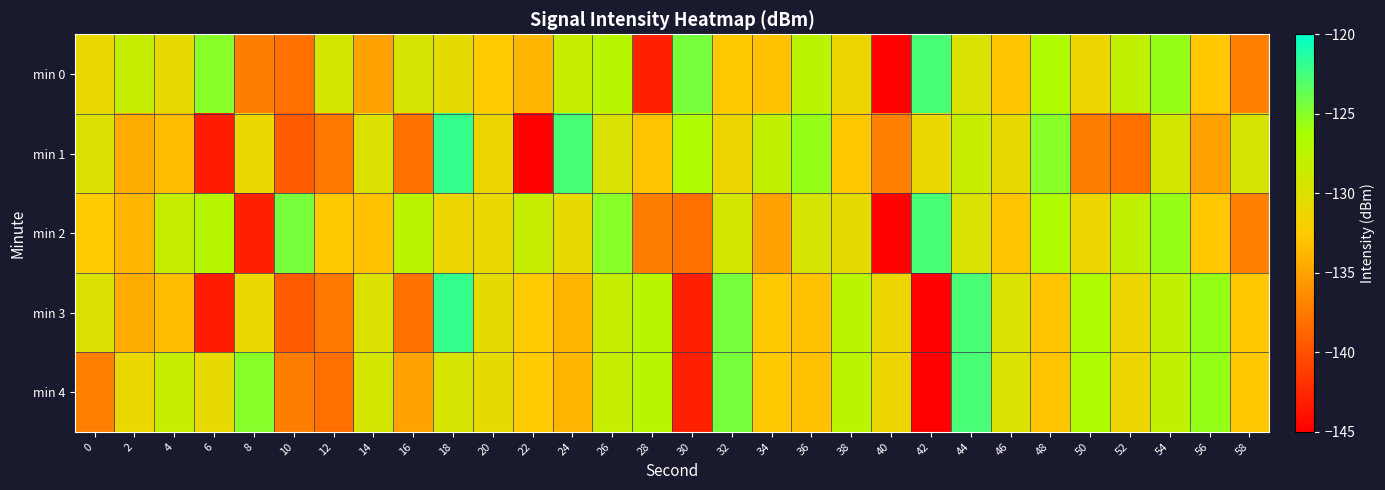

At 32, list the series in order from largest to smallest.

min 3, min 4, min 2, min 1, min 0